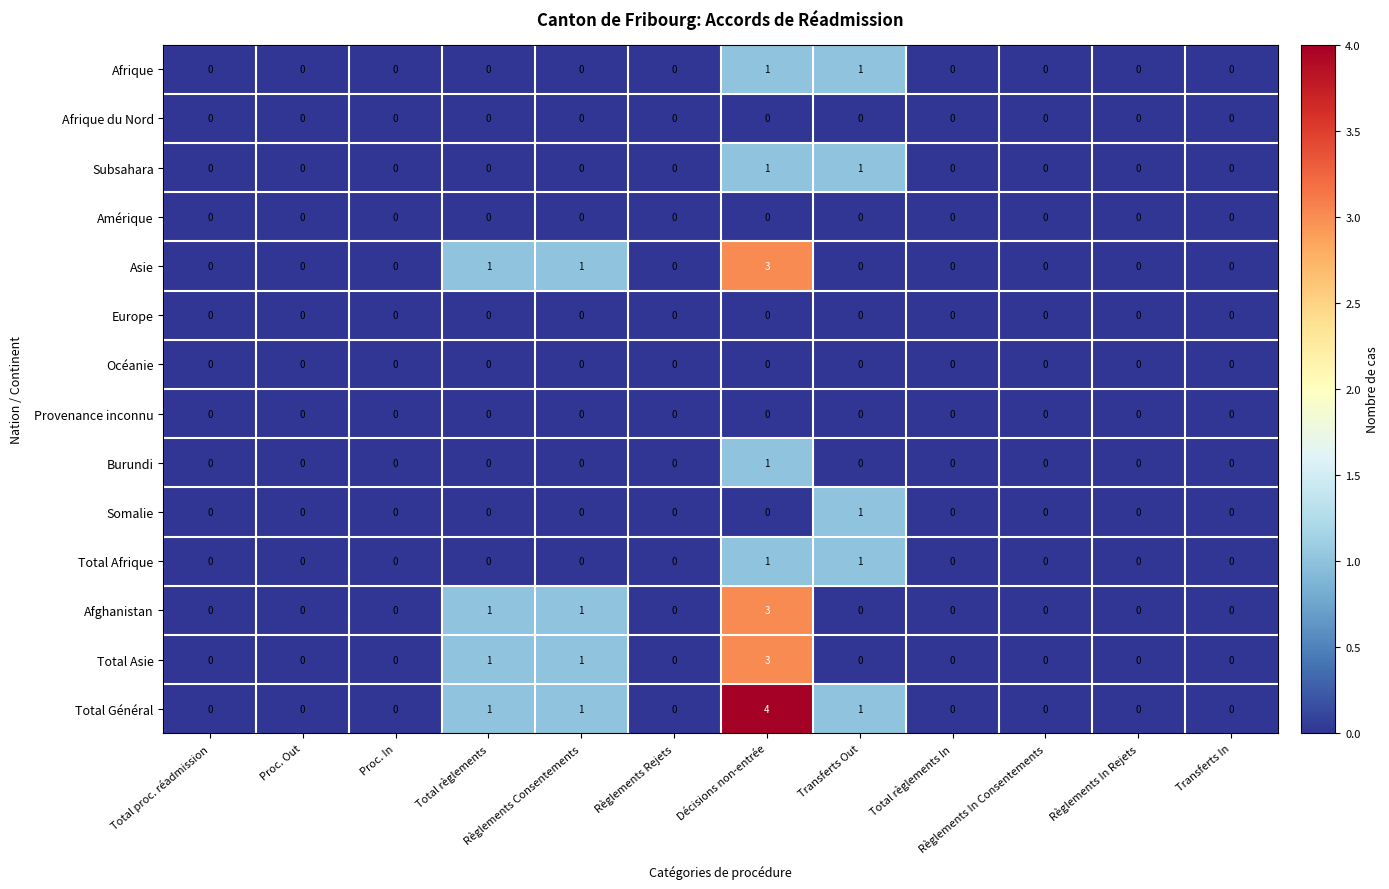

What is the total value across all series at Règlements Consentements?

4